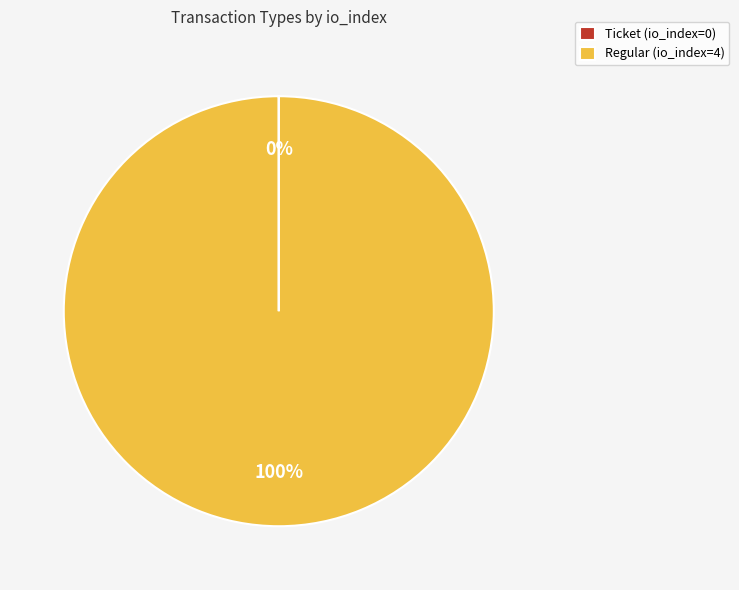

To the nearest percent, what portion does Regular represent?

100%